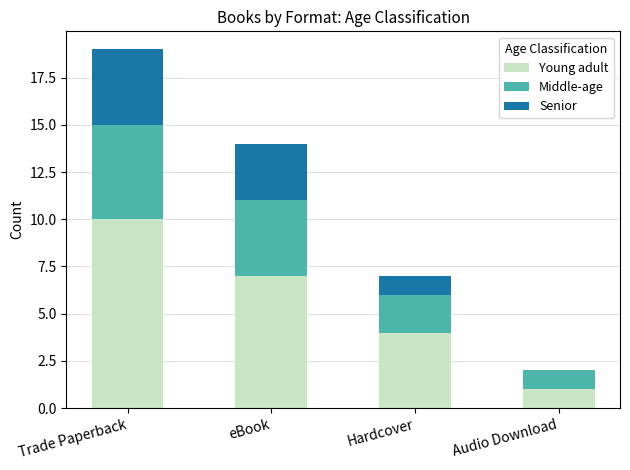

Is it true that Young adult equals 12 at eBook?

False